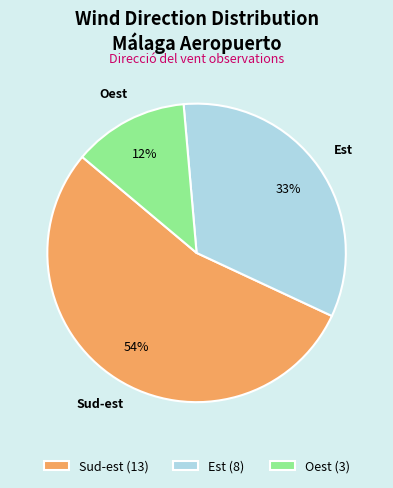

Does any single category account for the majority?

Yes